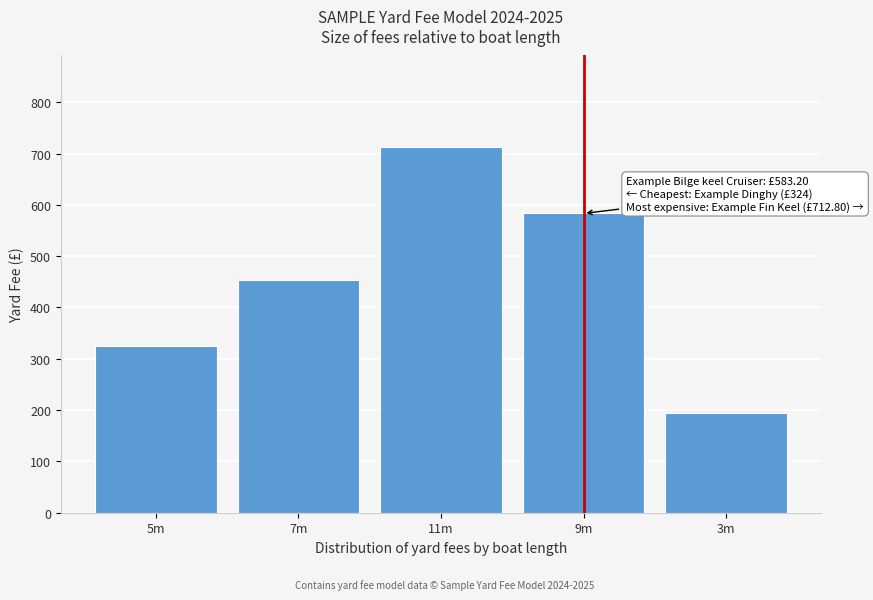

Reading right to left, what are all the values shown in this chart?

194.4	583.2	712.8	453.6	324.0